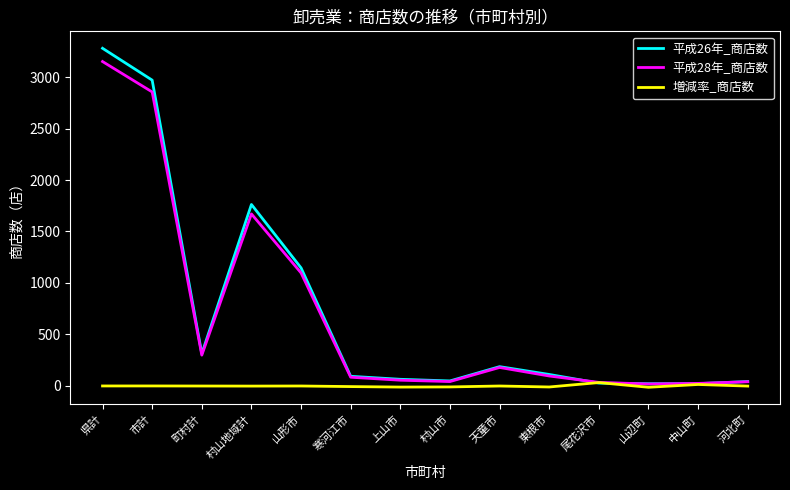

Which series has the largest range (max minus min)?

平成26年_商店数